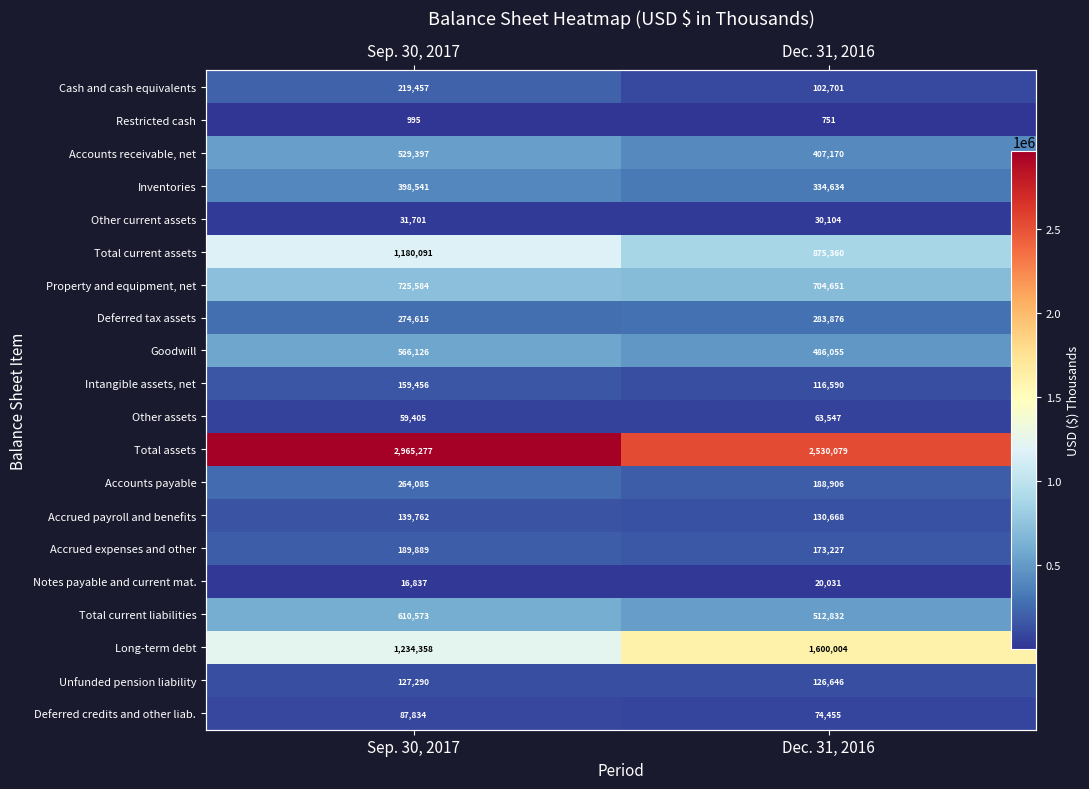

Which category has the lowest value across all series?

Dec. 31, 2016